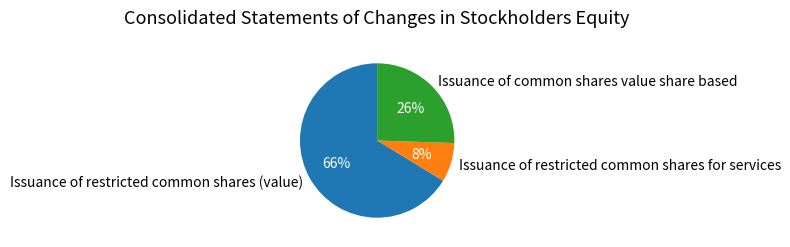

To the nearest percent, what is the difference between the largest and smallest slice percentages?

58%